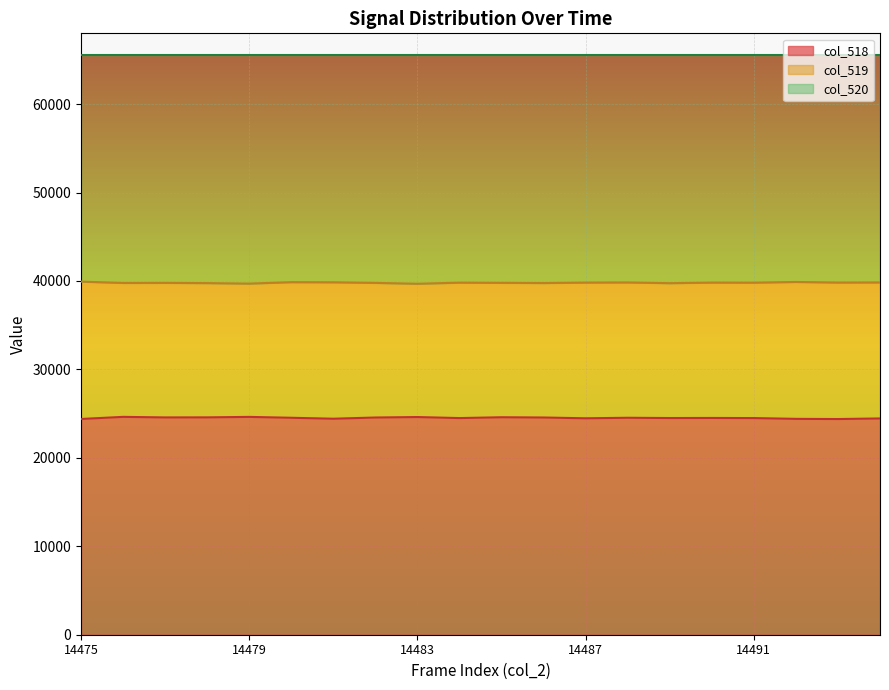

Which has a higher value, 14478 or 14488?

14478